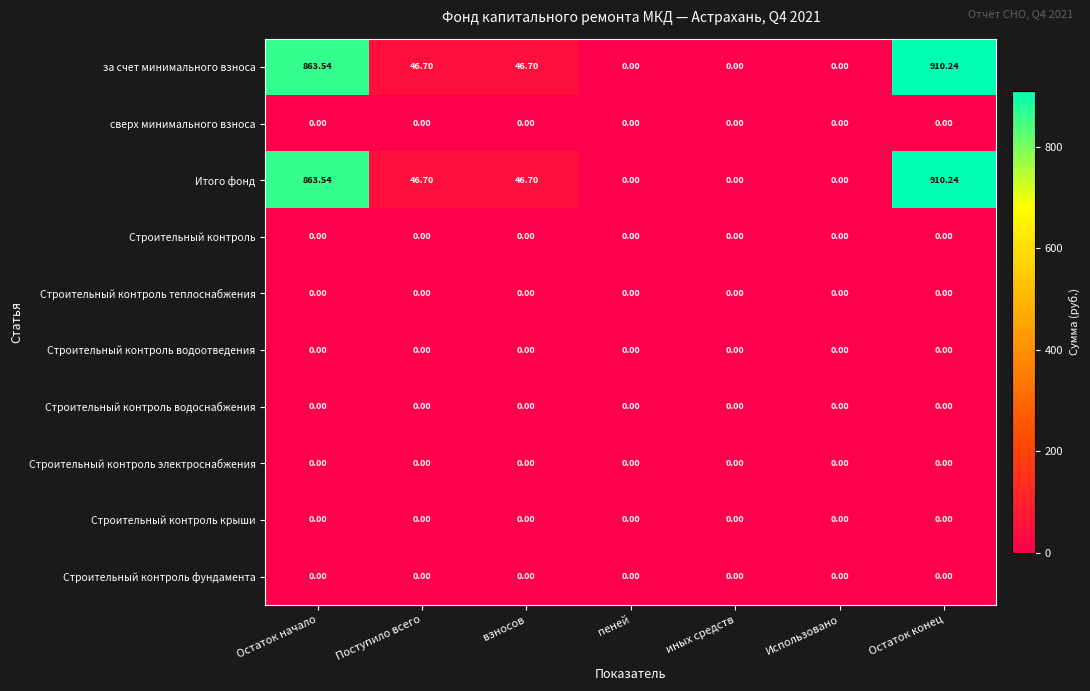

At which label does за счет минимального взноса first exceed 46?

Остаток начало